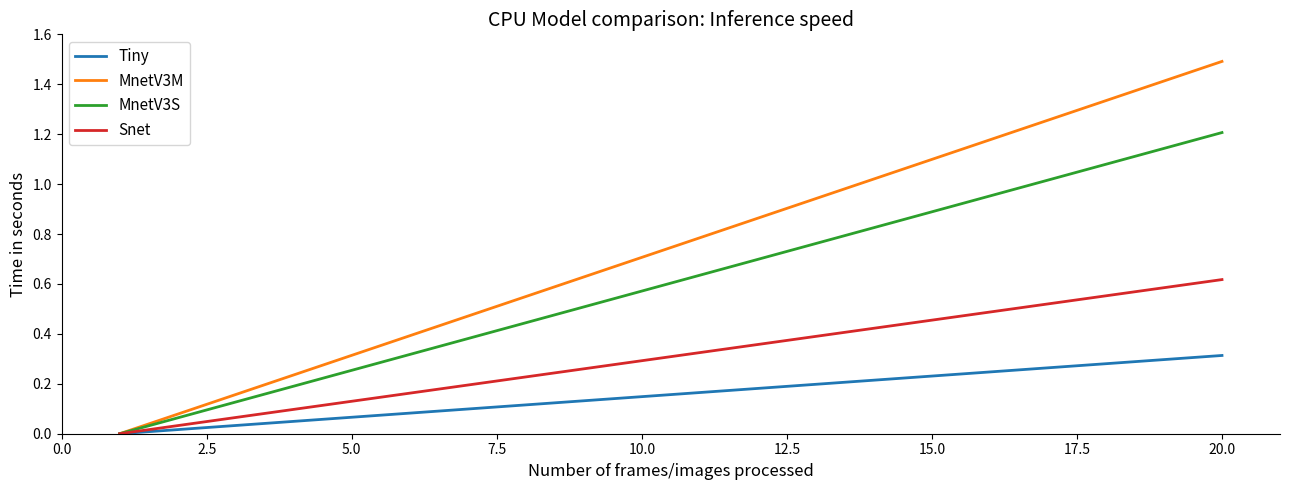

True or false: MnetV3S has more than 1 points higher than both neighbors.

False